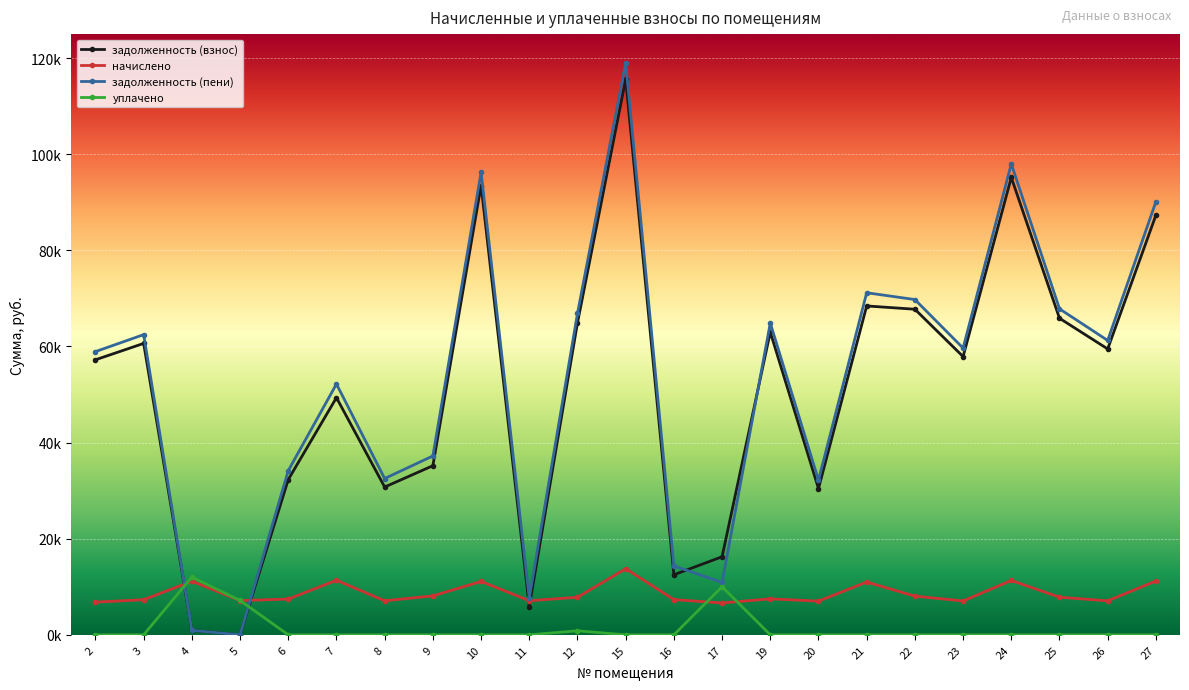

Which series has the widest spread of values?

задолженность (пени)